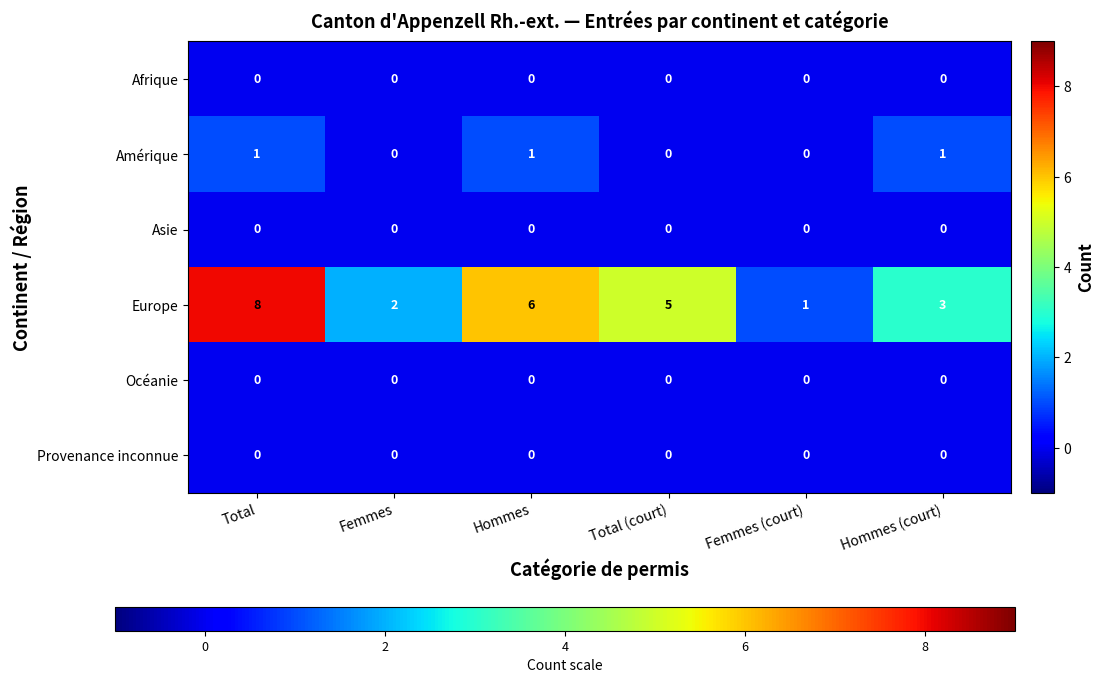

Which series has the widest spread of values?

Europe